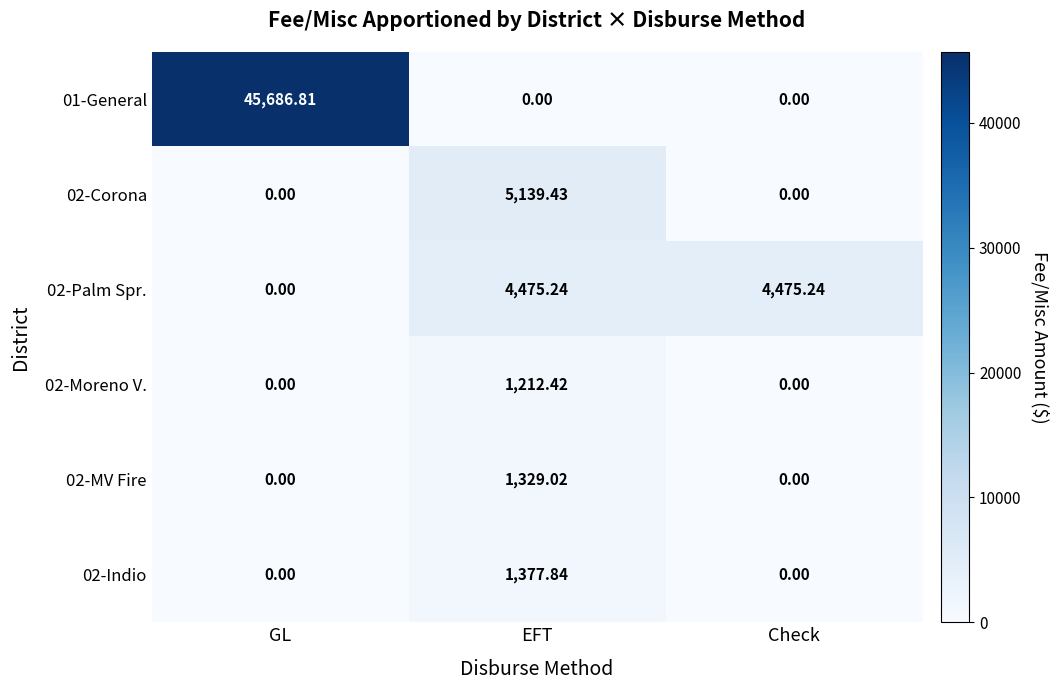

At which label does 02-Moreno V. reach its peak?

EFT